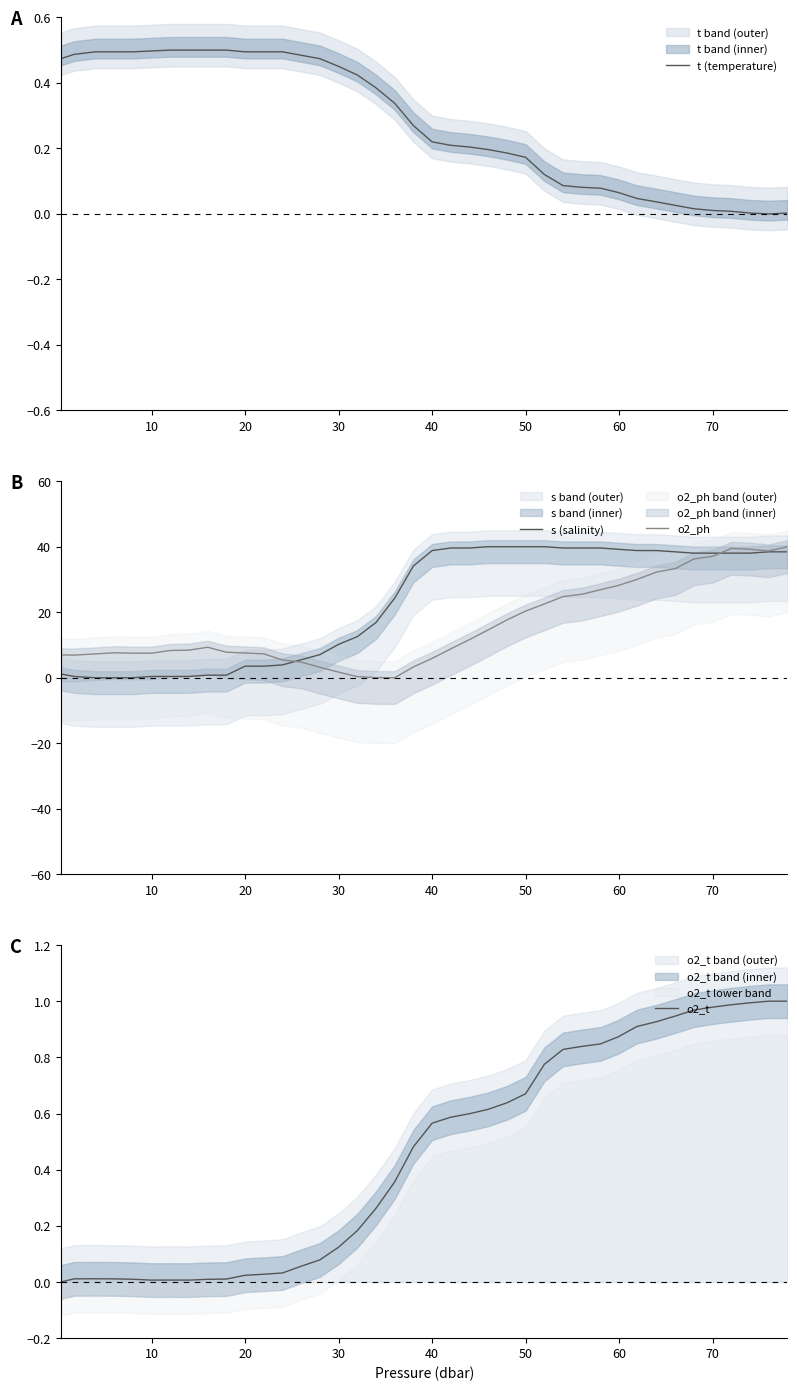

What is the highest value of the s (salinity) series?

40.0